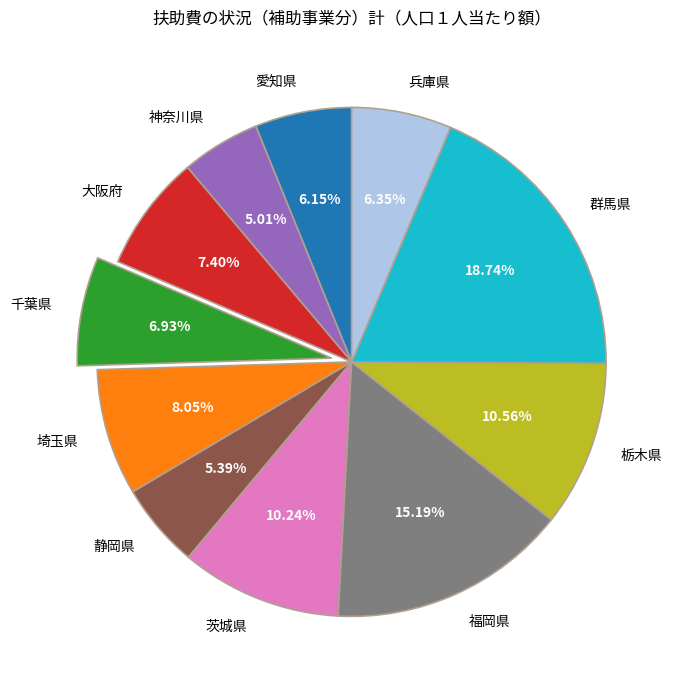

Is there any slice that represents more than half of the pie?

No